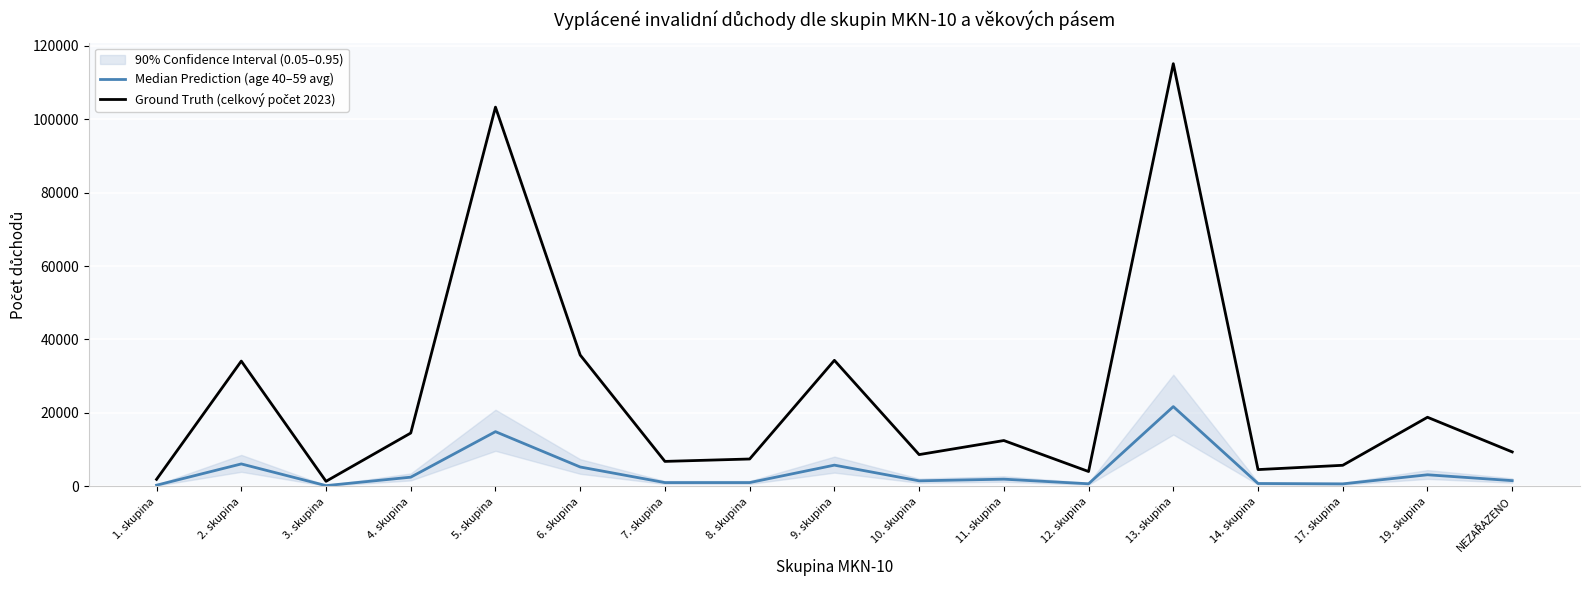

Is this an area chart (filled region under the line)?

No